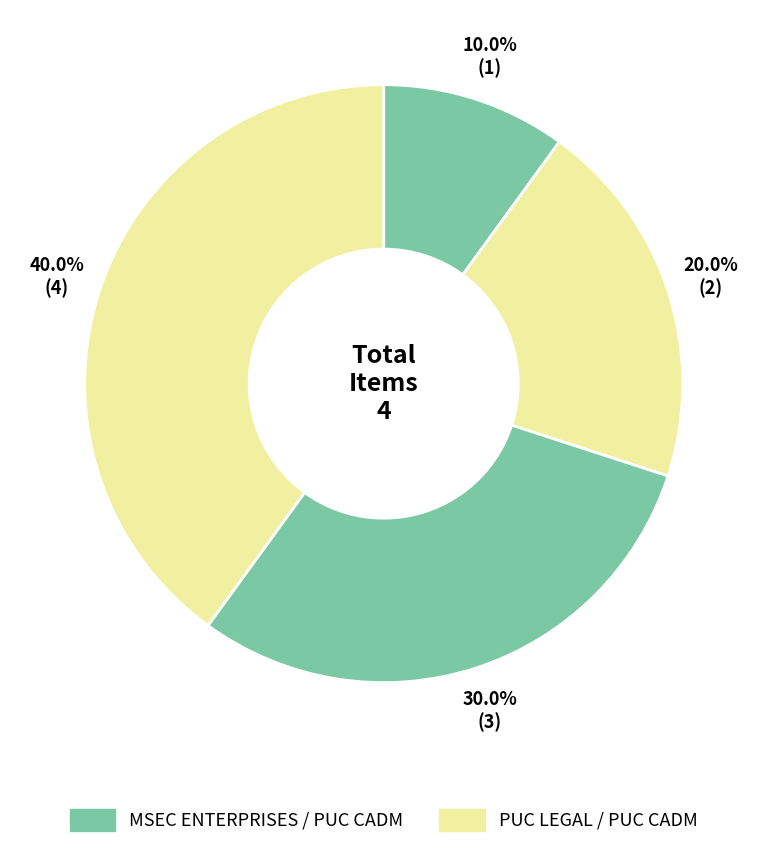

How many slices are in this pie chart?

4